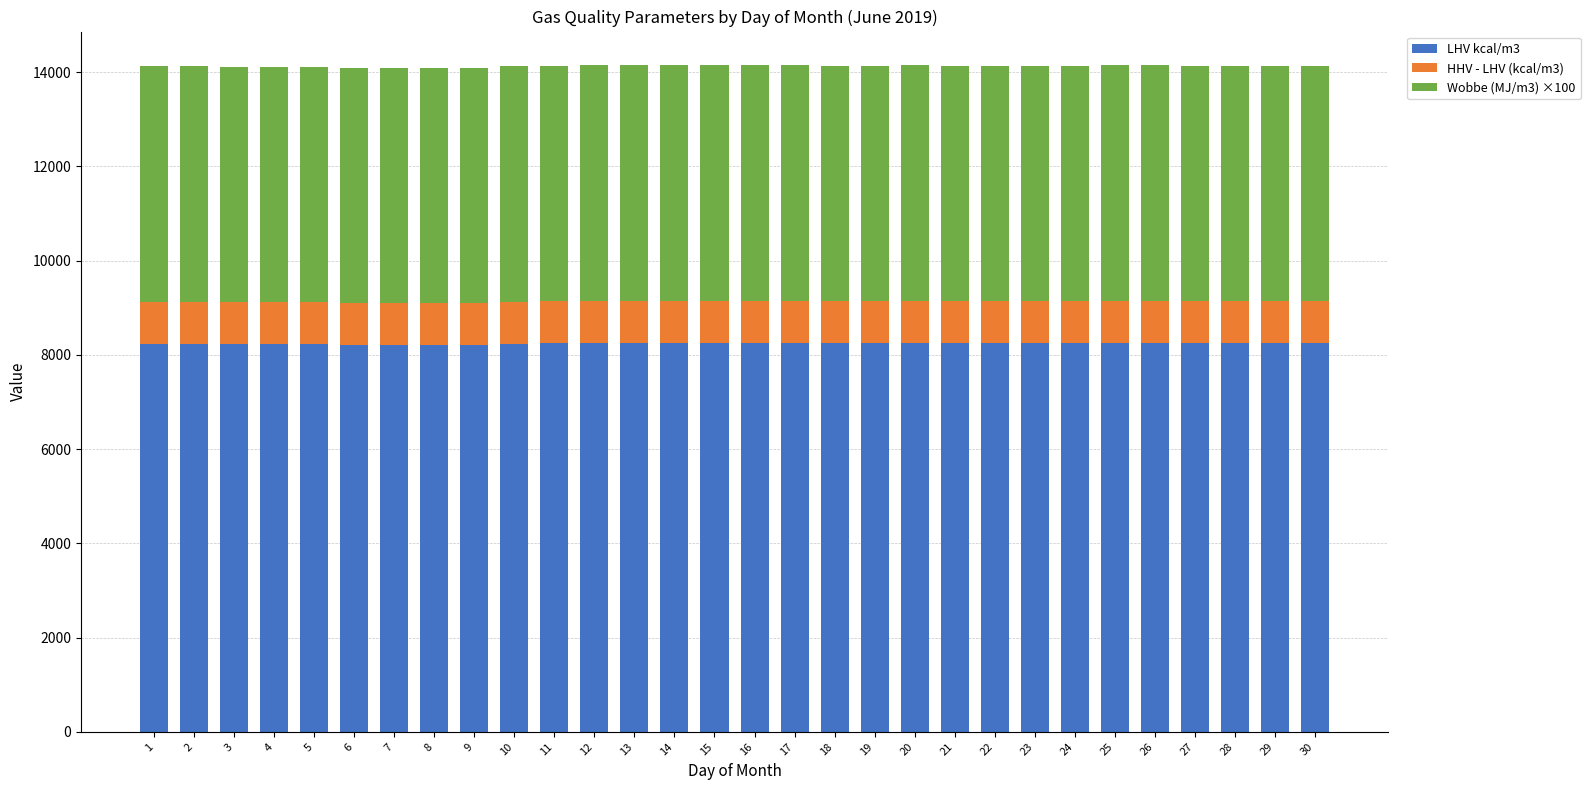

What is the sum of the LHV kcal/m3 values at 29 and 20?

16492.3